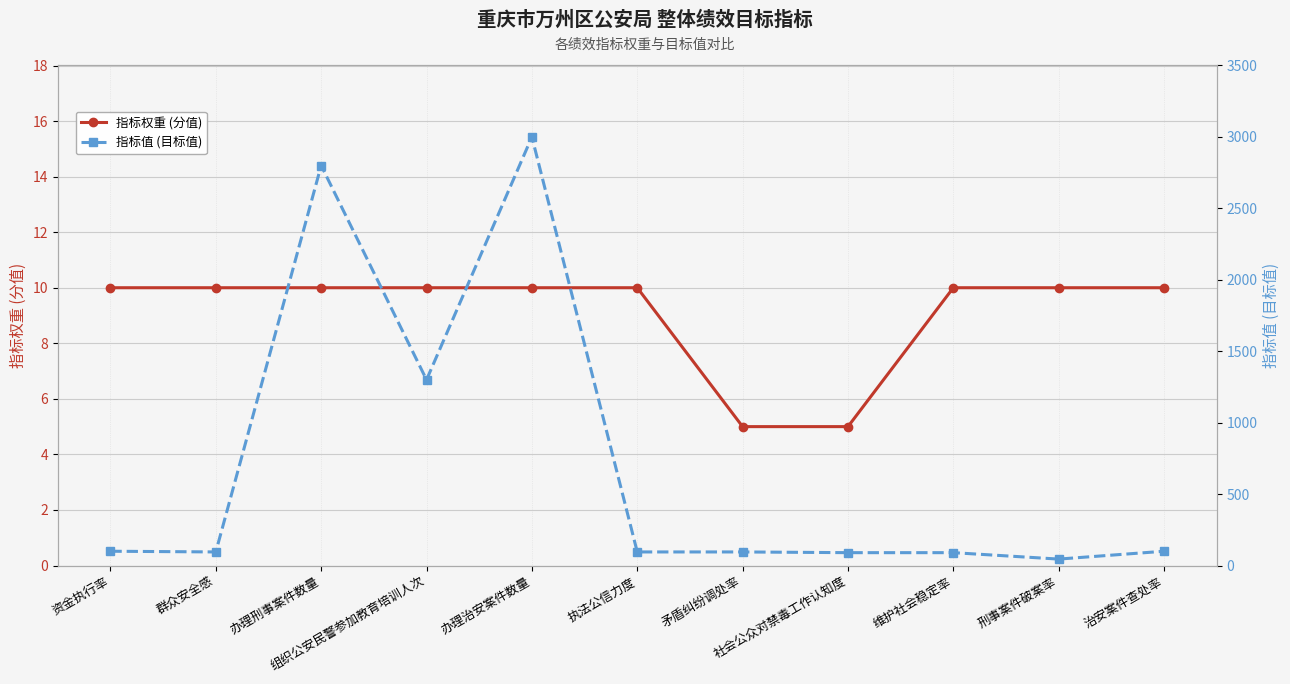

Which category has the lowest value in the 指标权重 (分值) series?

矛盾纠纷调处率